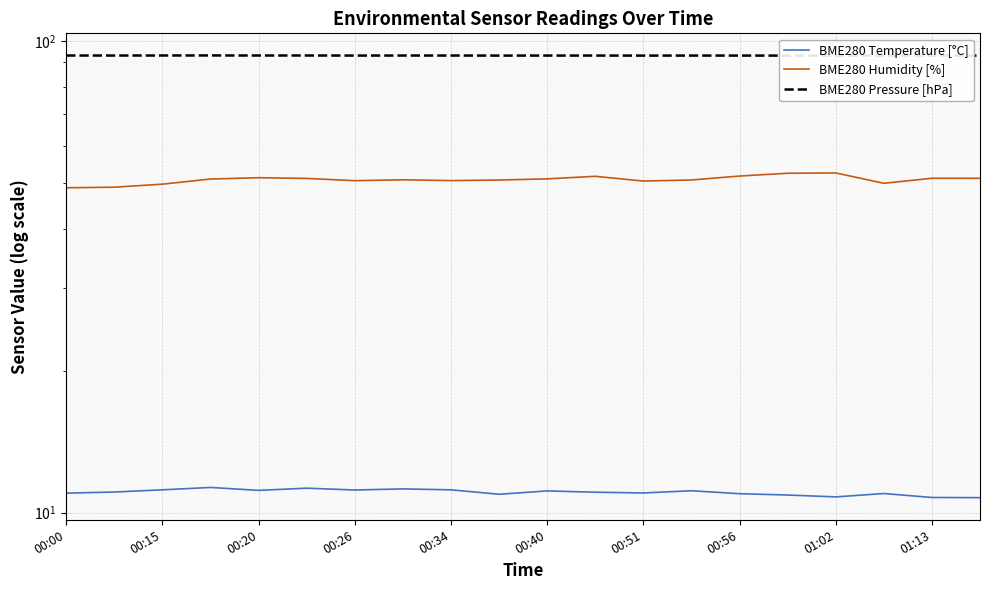

How many distinct data groups are displayed?

3